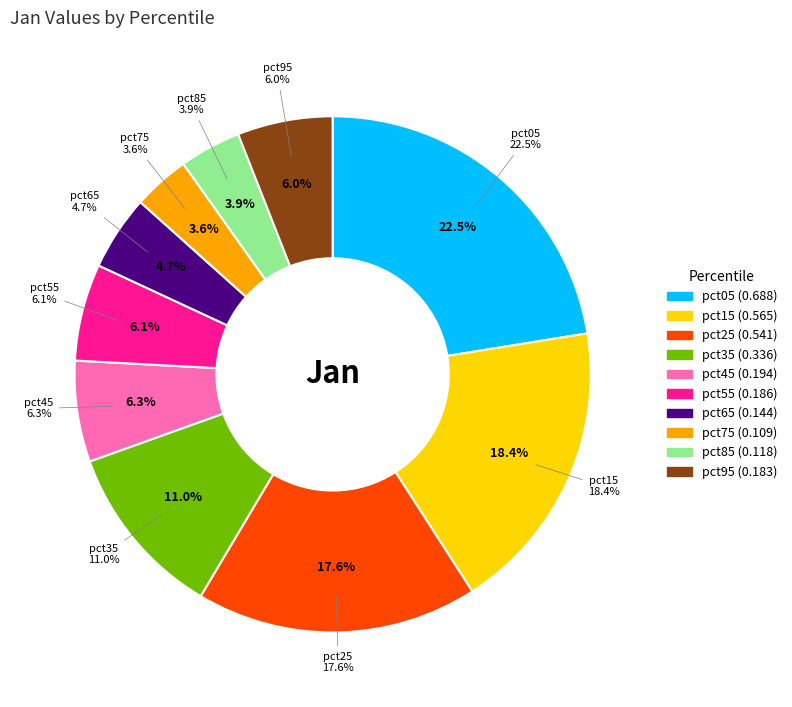

Count the number of slices in the pie.

10